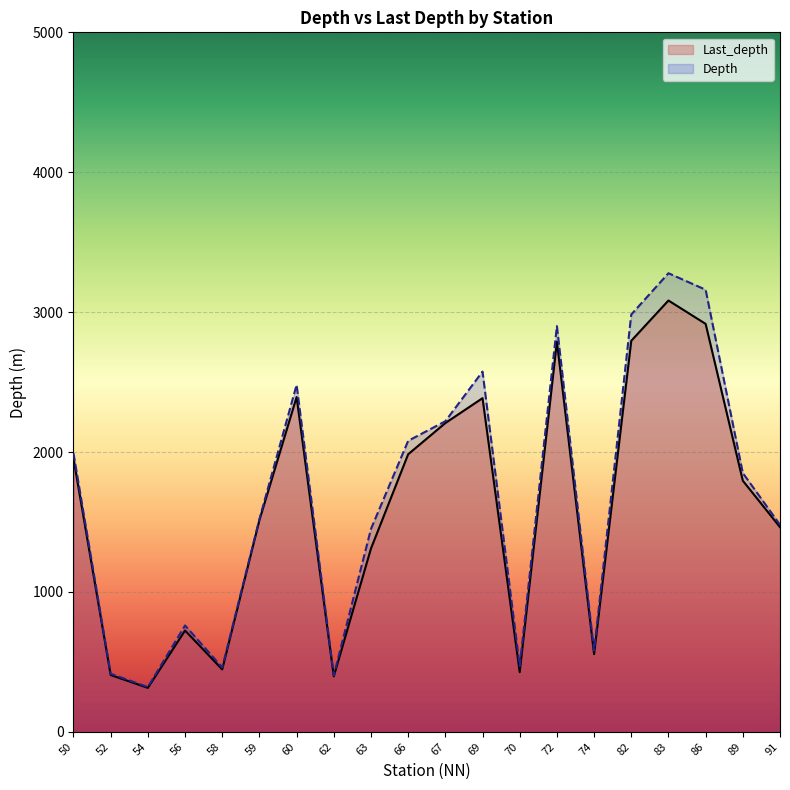

What is the average value of the Depth series?

1669